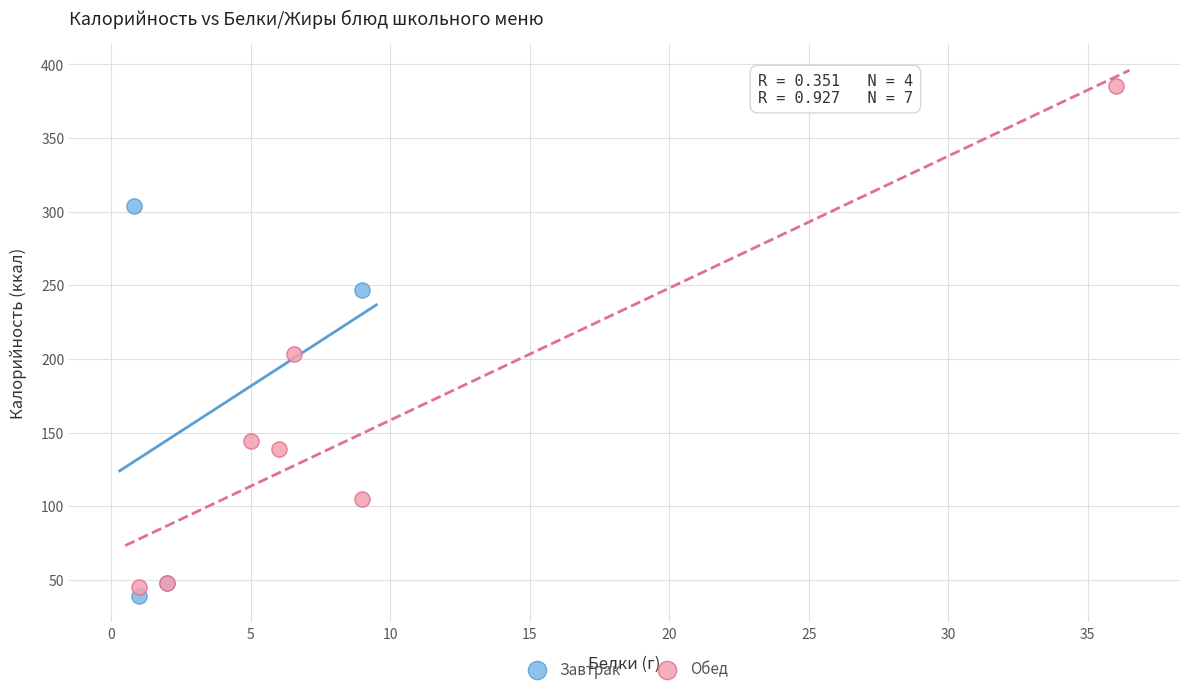

Which series reaches the minimum Y coordinate?

Завтрак